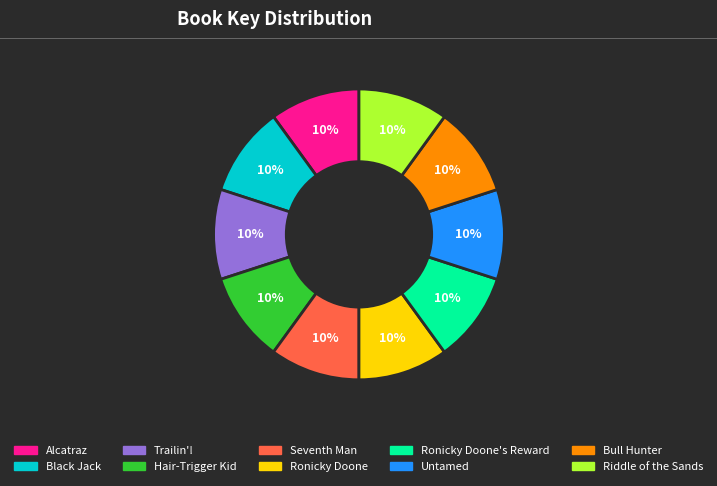

To the nearest percent, what is the average slice percentage?

10%